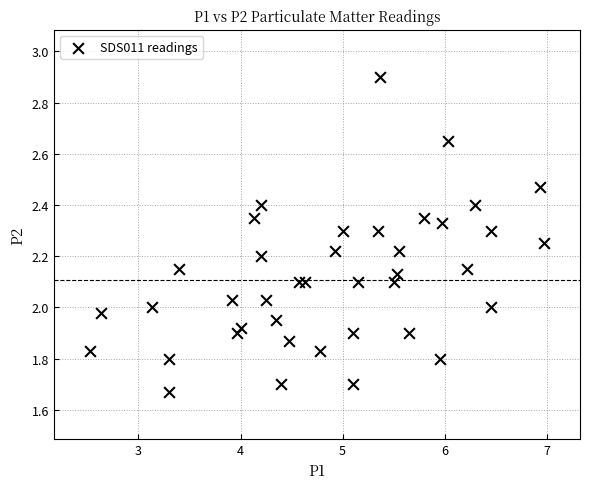

What is the range of Y values (max minus min)?

1.2